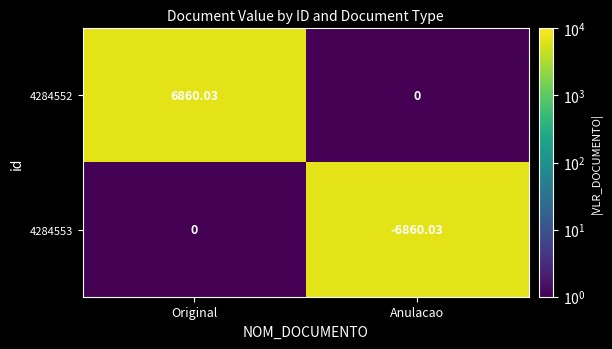

Which category has the highest value in the 4284553 series?

Original